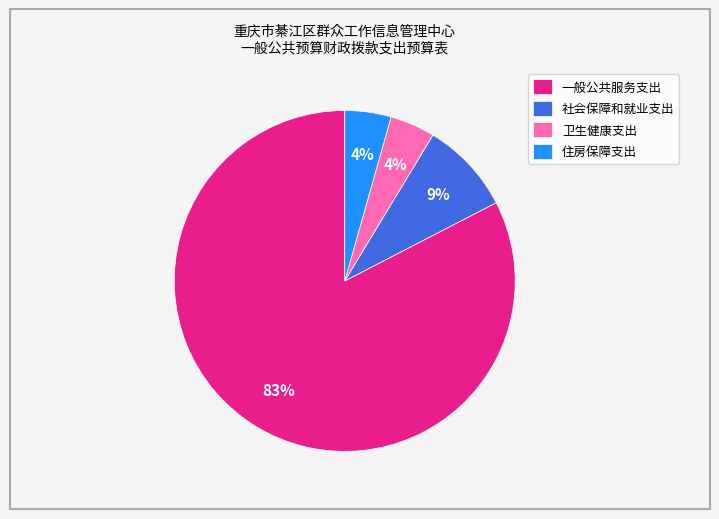

True or false: 一般公共服务支出 accounts for 83% of the total.

True